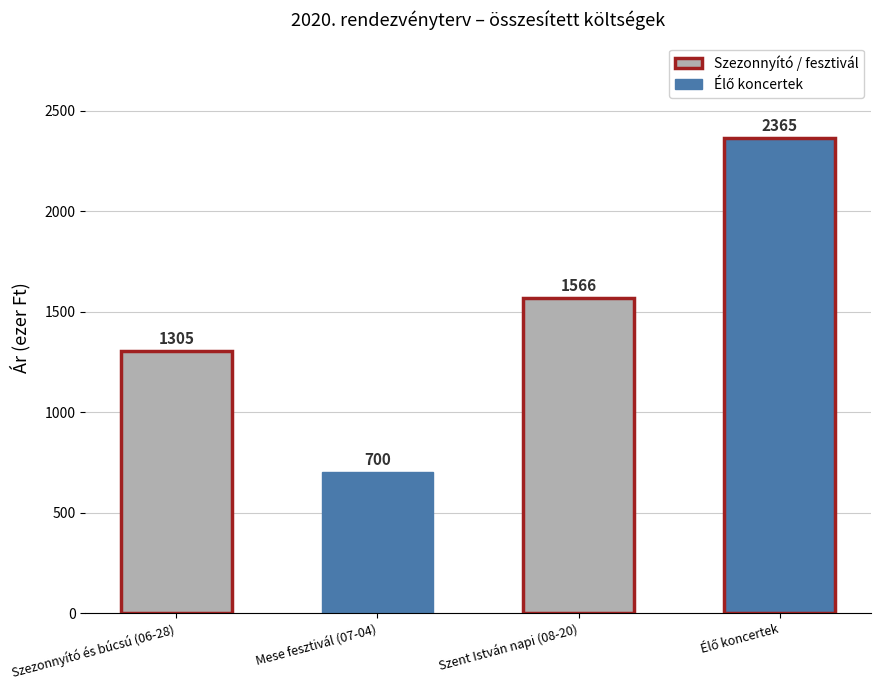

Approximately how many times larger is the value at Szezonnyító és búcsú (06-28) compared to Szent István napi (08-20)?

0.8